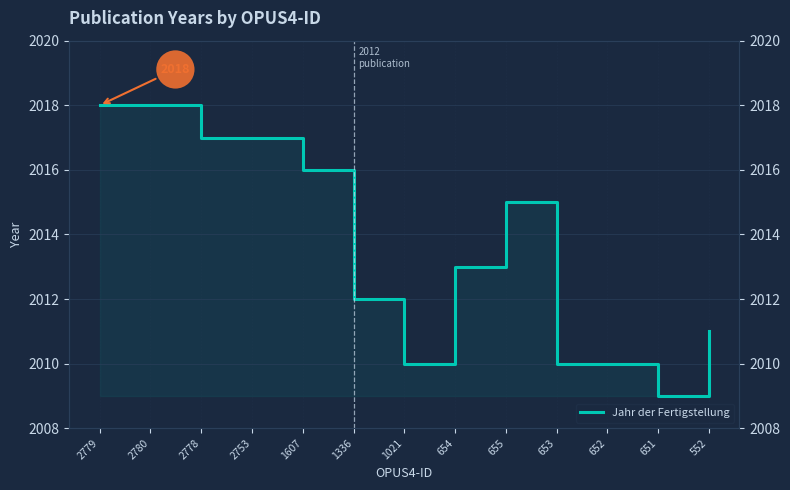

Where is the first local maximum?

655